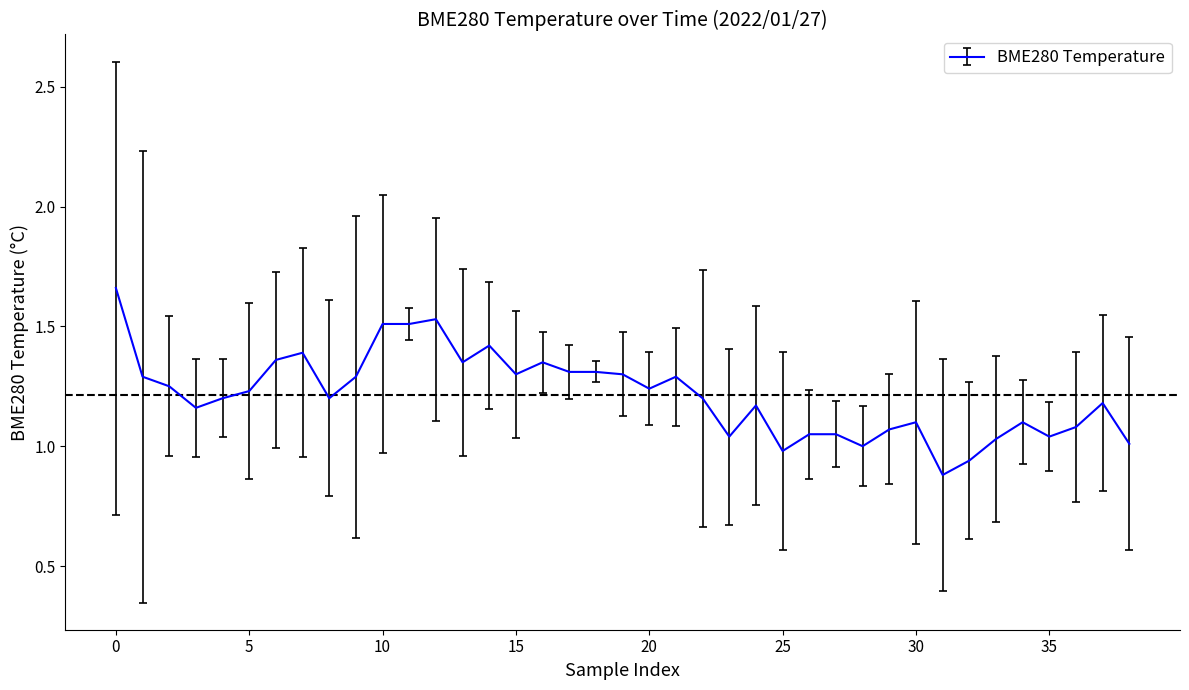

What is the sum of all values?

47.4